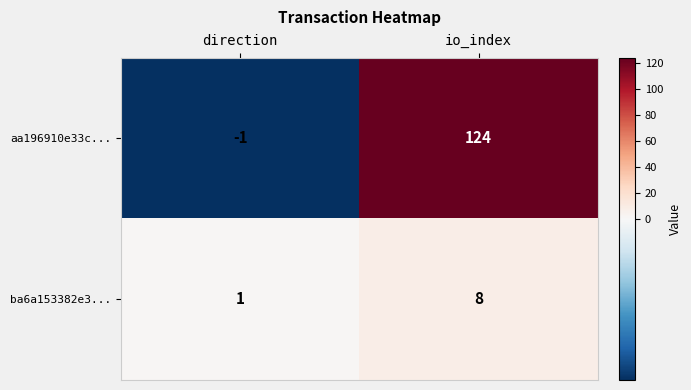

Reading left to right, extract all data points from this chart.

aa196910e33c...: -1	124
ba6a153382e3...: 1	8